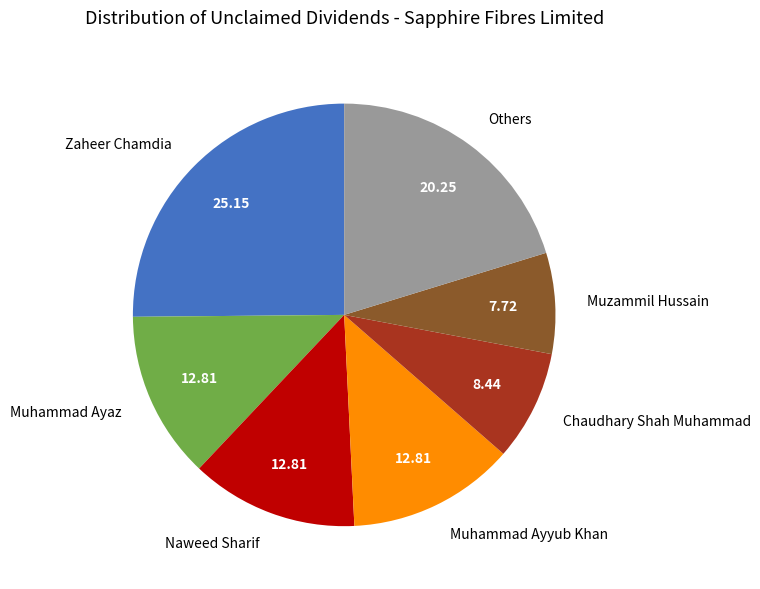

Between Muhammad Ayyub Khan and Chaudhary Shah Muhammad, which is larger?

Muhammad Ayyub Khan